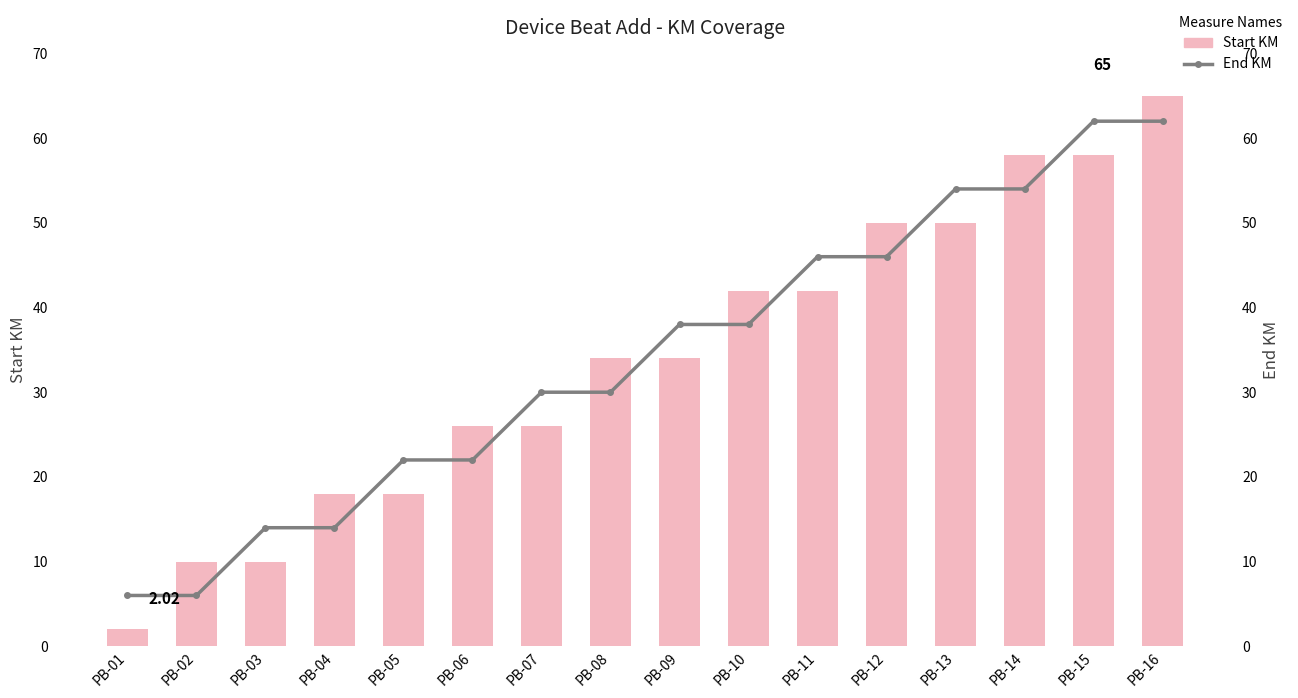

How many data points in Start KM are above 34?

7